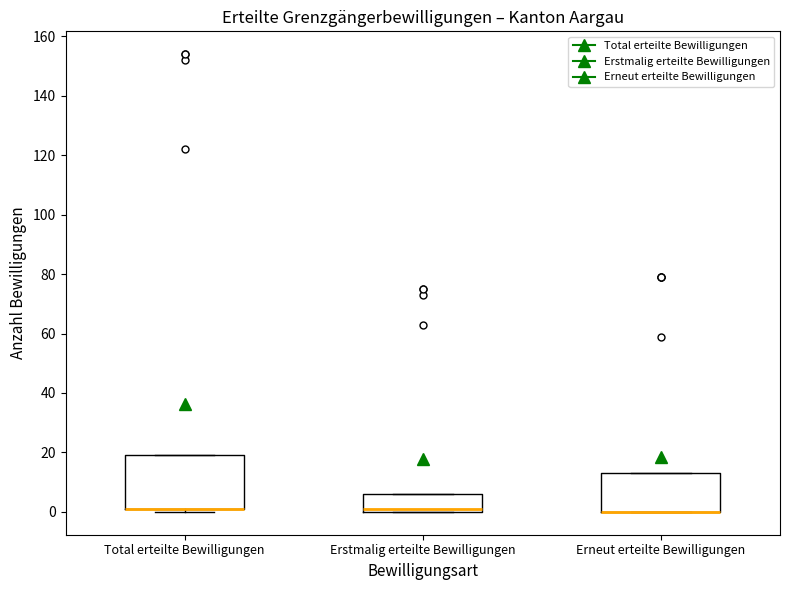

Where is the upper edge of the box for Total erteilte Bewilligungen on the y-axis? The values are not printed on the chart, so give them approximately, as read against the axis.

20